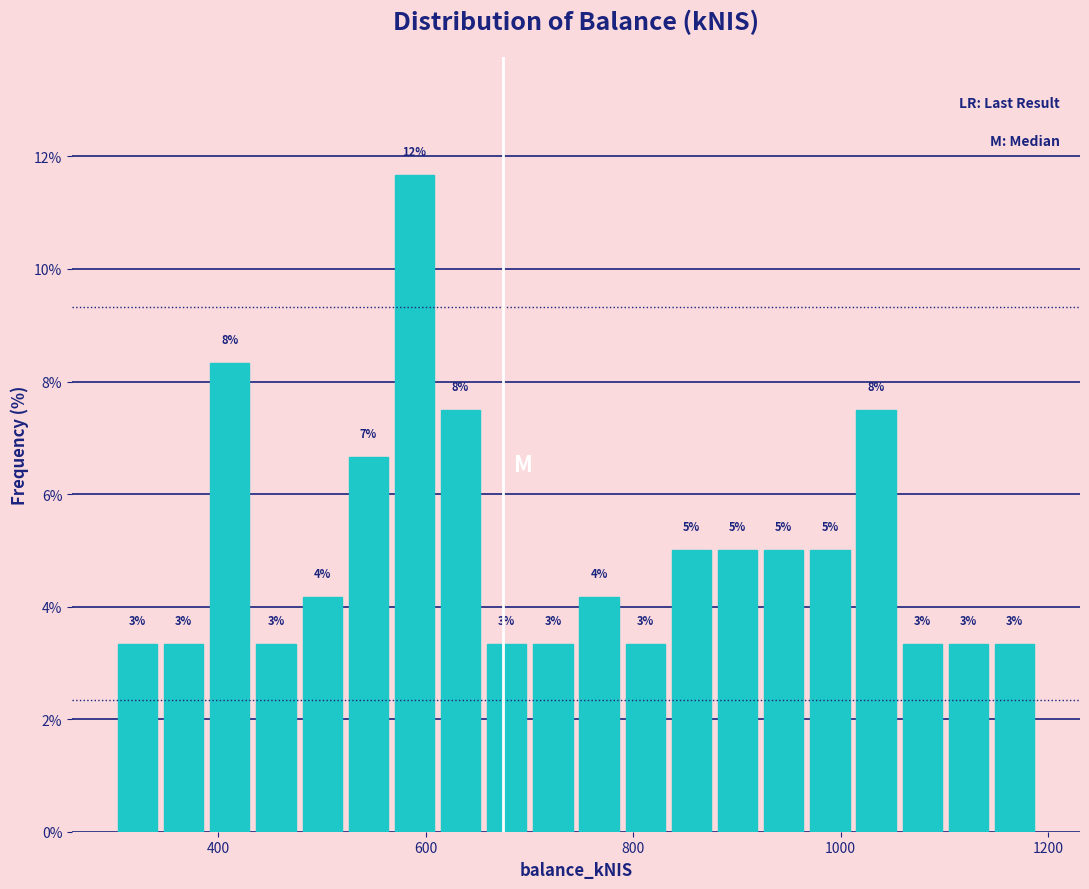

Read against the x-axis, roughly where is the centre of the tallest bar?

580